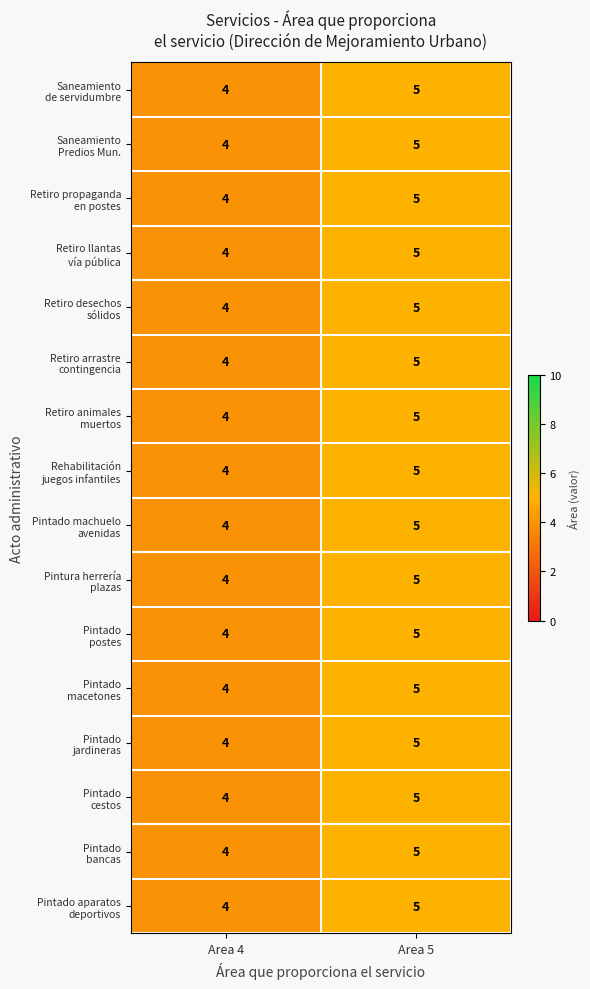

What is the smallest value displayed?

4